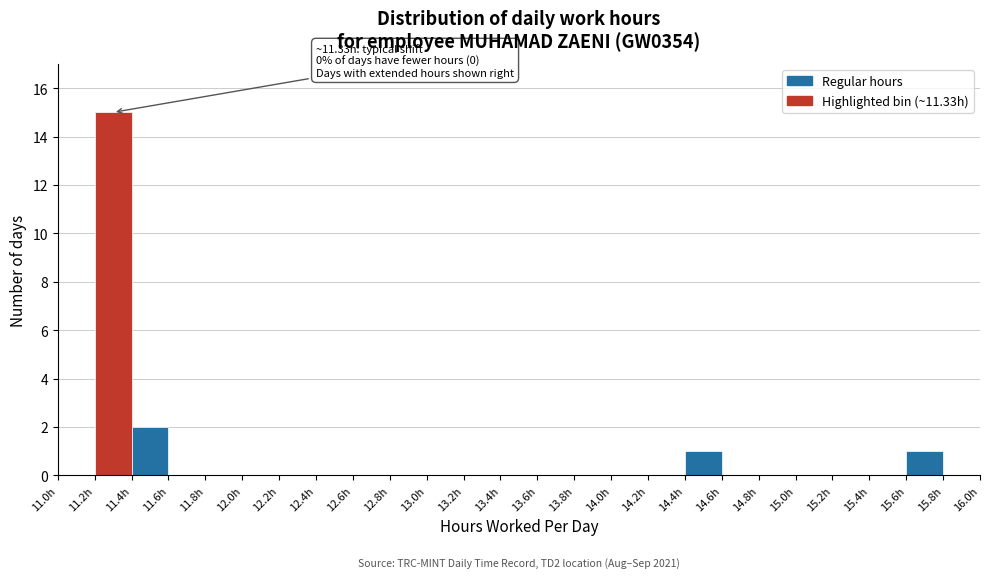

Which range on the x-axis has the tallest bar?

11.2 to 11.4